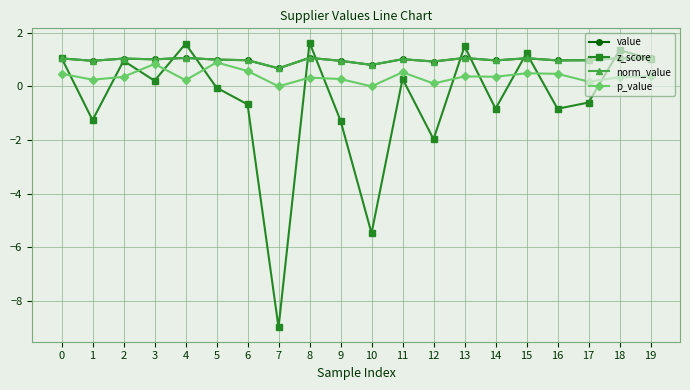

Which series has the widest spread of values?

z_score